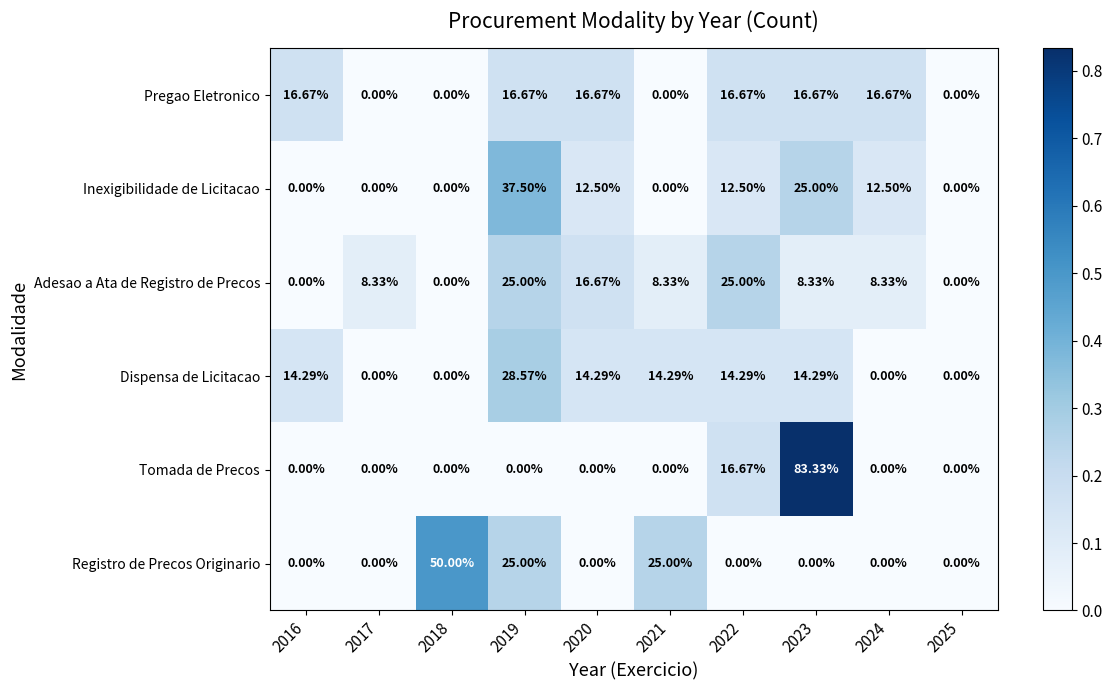

Which series has the widest spread of values?

Tomada de Precos